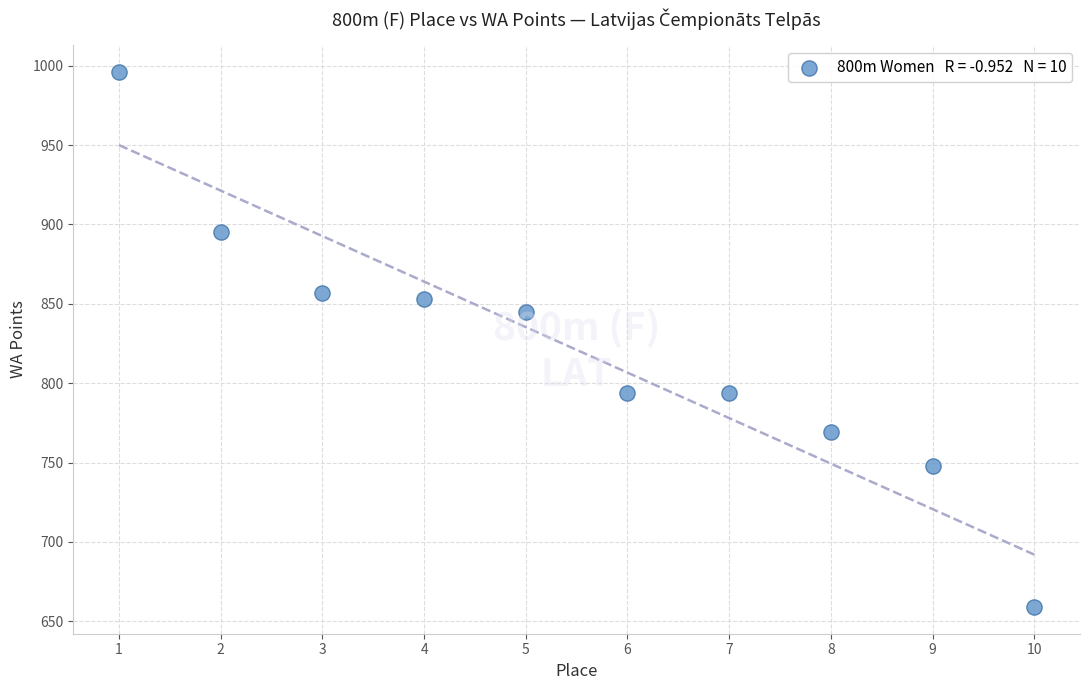

What Y value in the scatter plot is closest to 827?

845